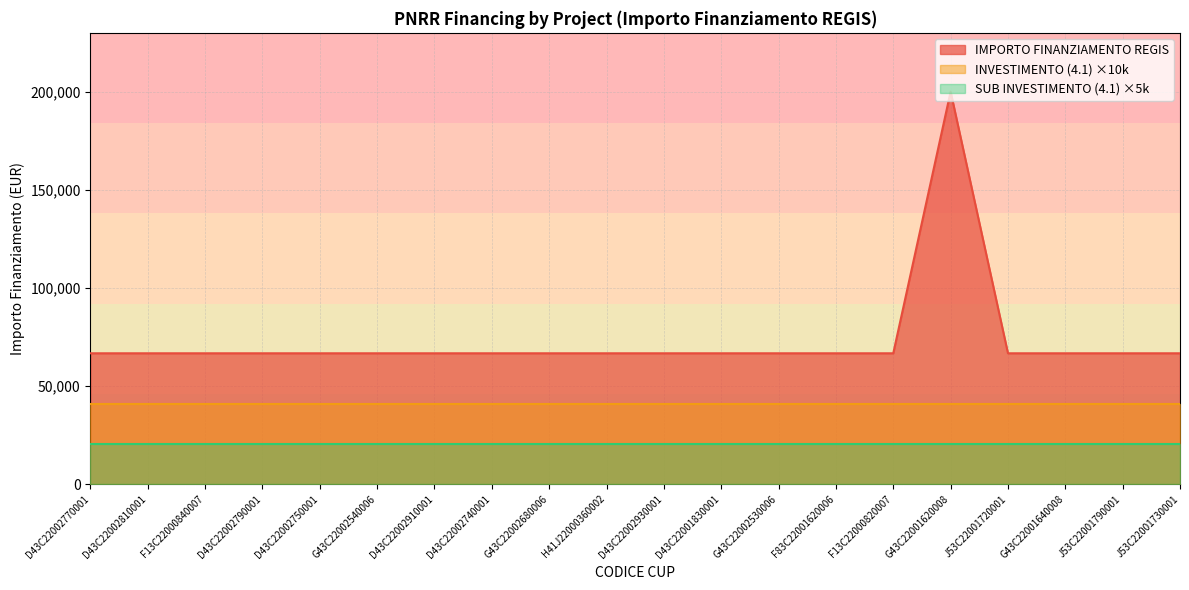

What is the label of the 20th point from the left?

J53C22001730001